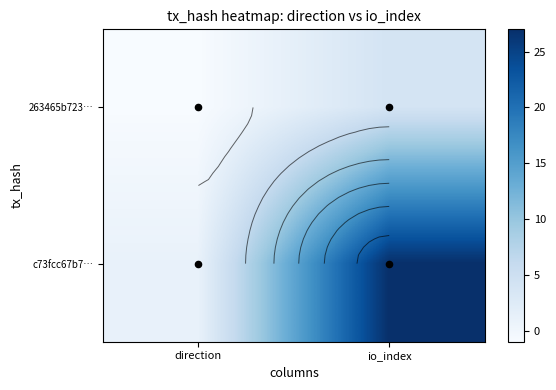

What is the average value of the 263465b723… series?

2